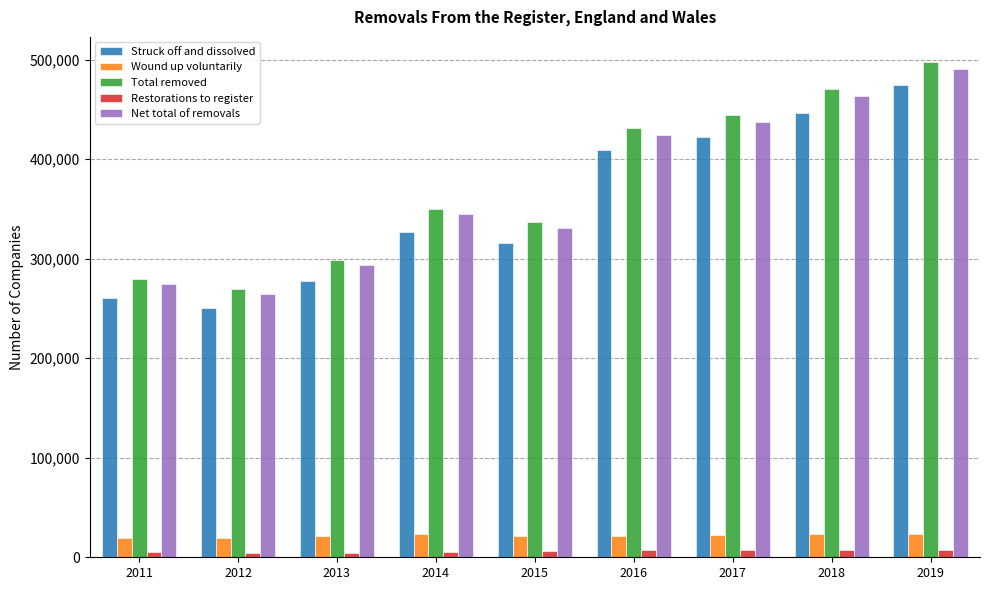

Count the number of data series in this chart.

5